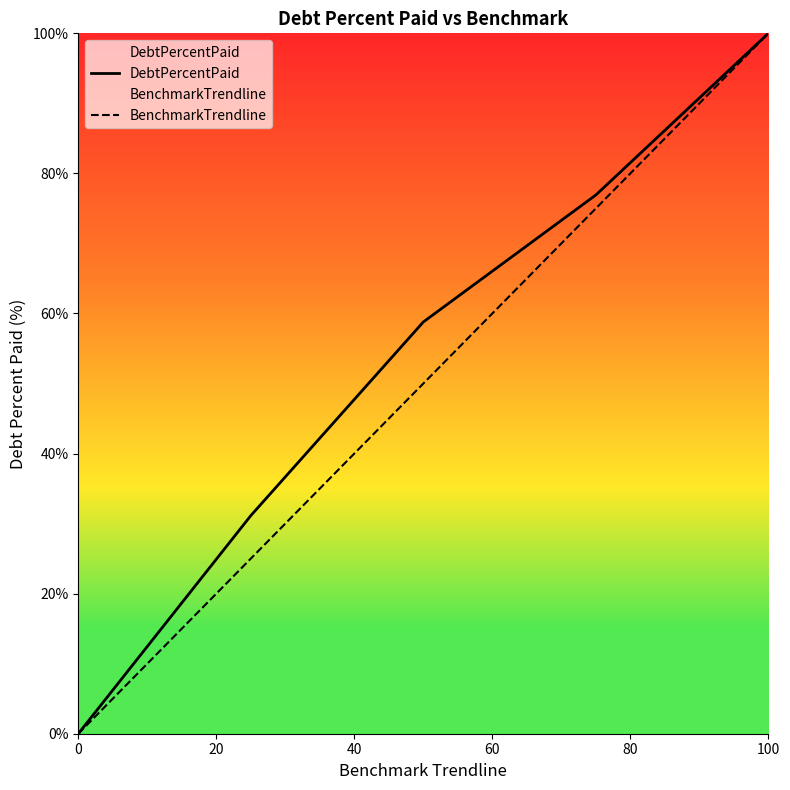

Count the number of data series in this chart.

2